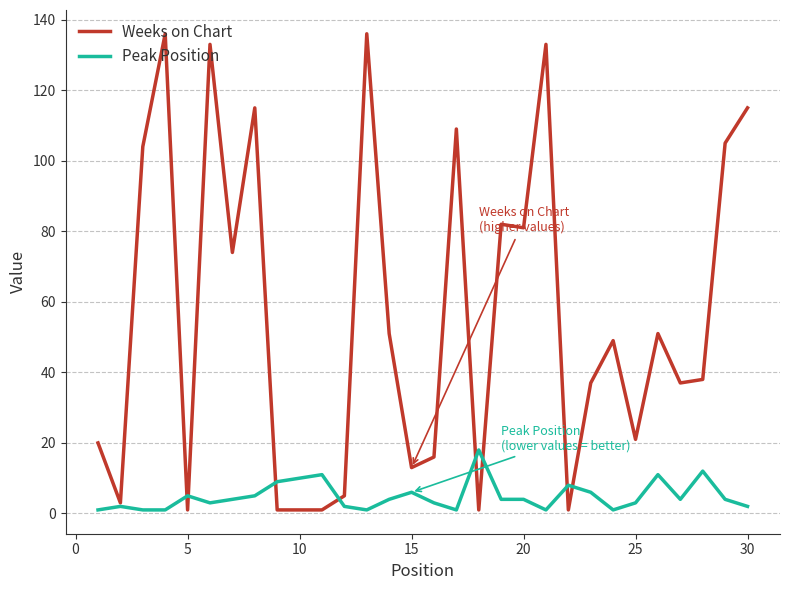

What is the highest value of the Weeks on Chart series?

136